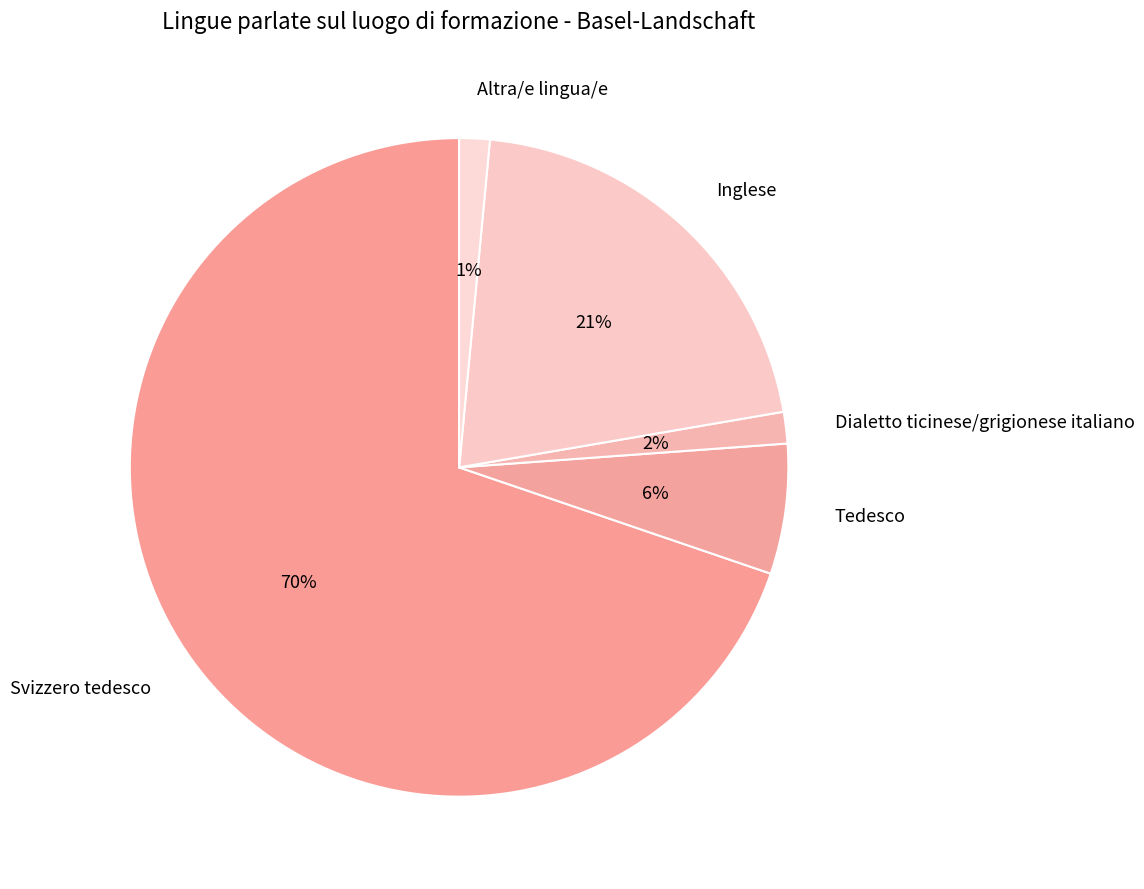

To the nearest percent, what percentage of the pie is Dialetto ticinese/grigionese italiano?

2%